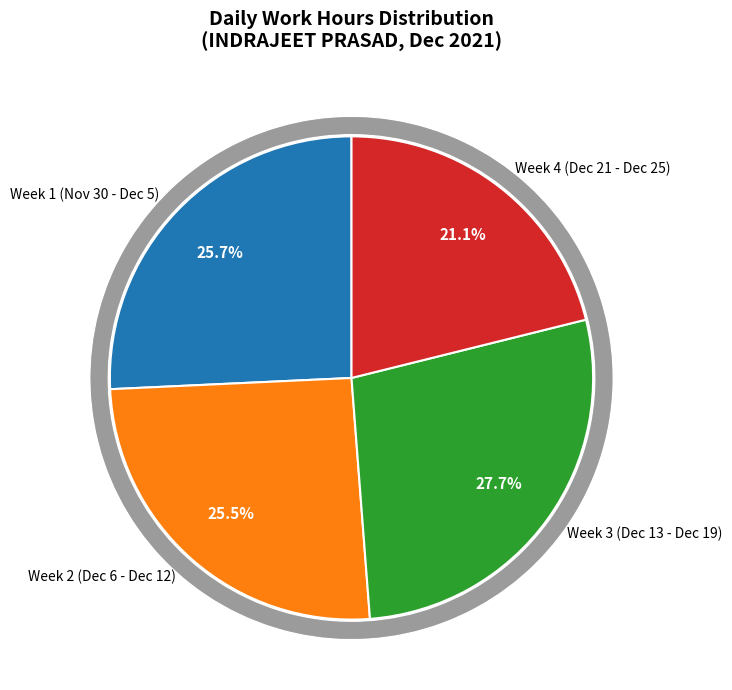

Is there a majority slice in this chart?

No